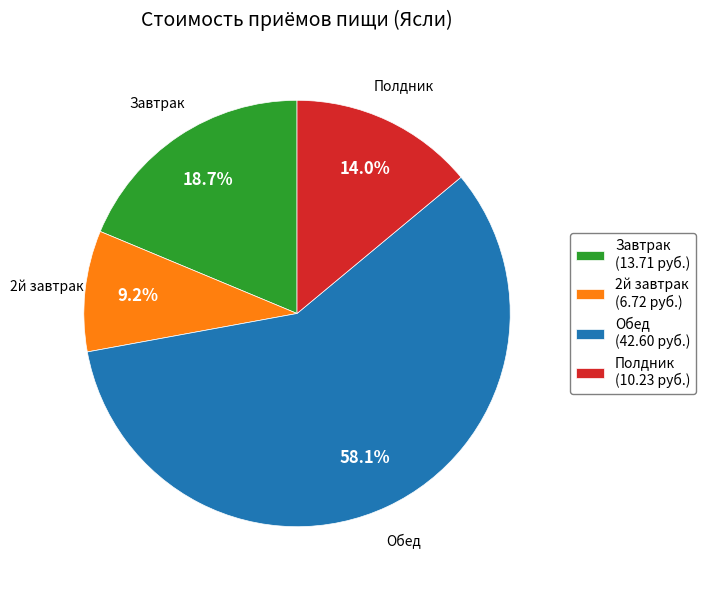

What portion of the pie excludes Полдник?

86.0%